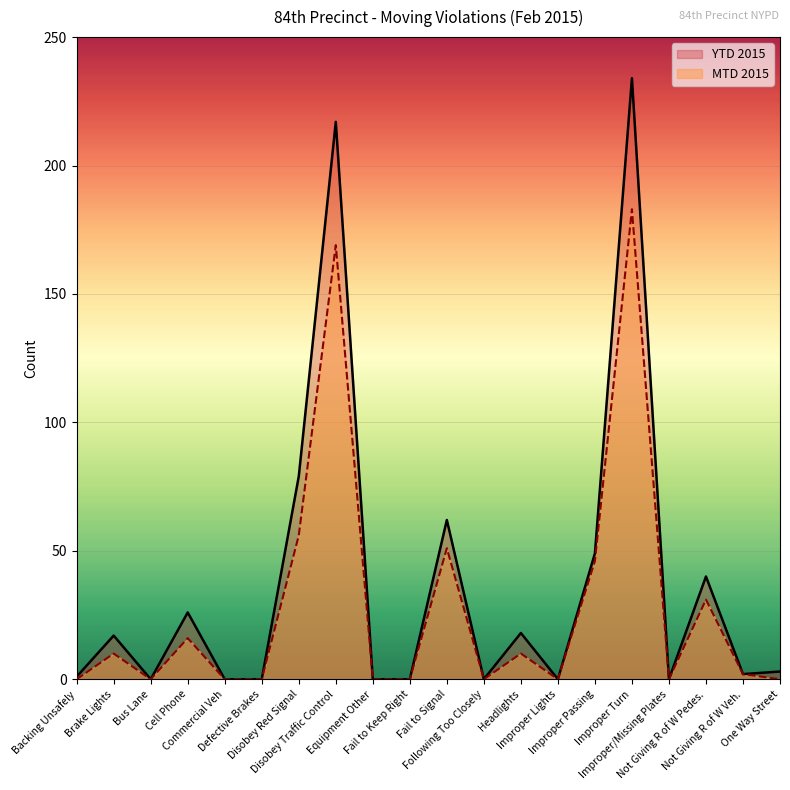

True or false: MTD 2015 and YTD 2015 intersect in this chart.

False